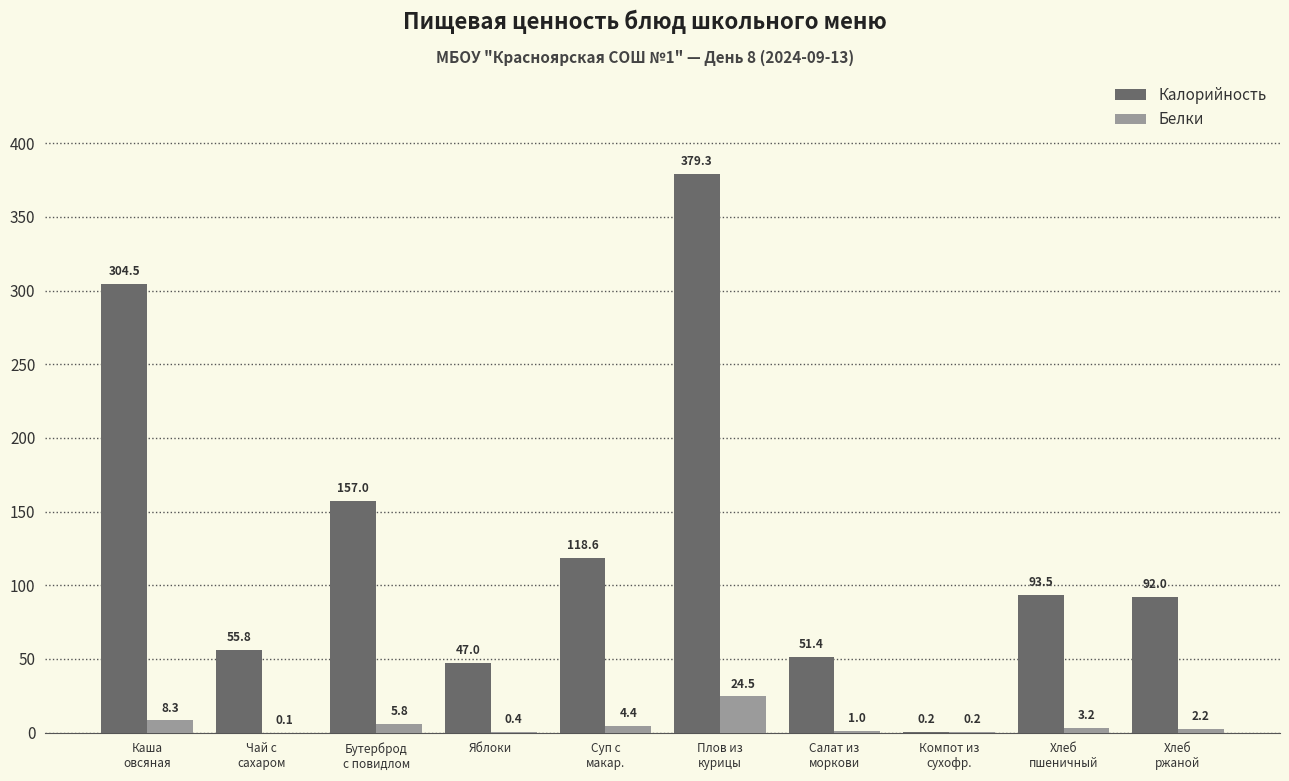

Reading left to right, list all the values displayed in this chart.

Калорийность: 304.5	55.8	157.0	47.0	118.6	379.3	51.4	0.2	93.5	92.0
Белки: 8.3	0.1	5.8	0.4	4.4	24.5	1.0	0.2	3.2	2.2